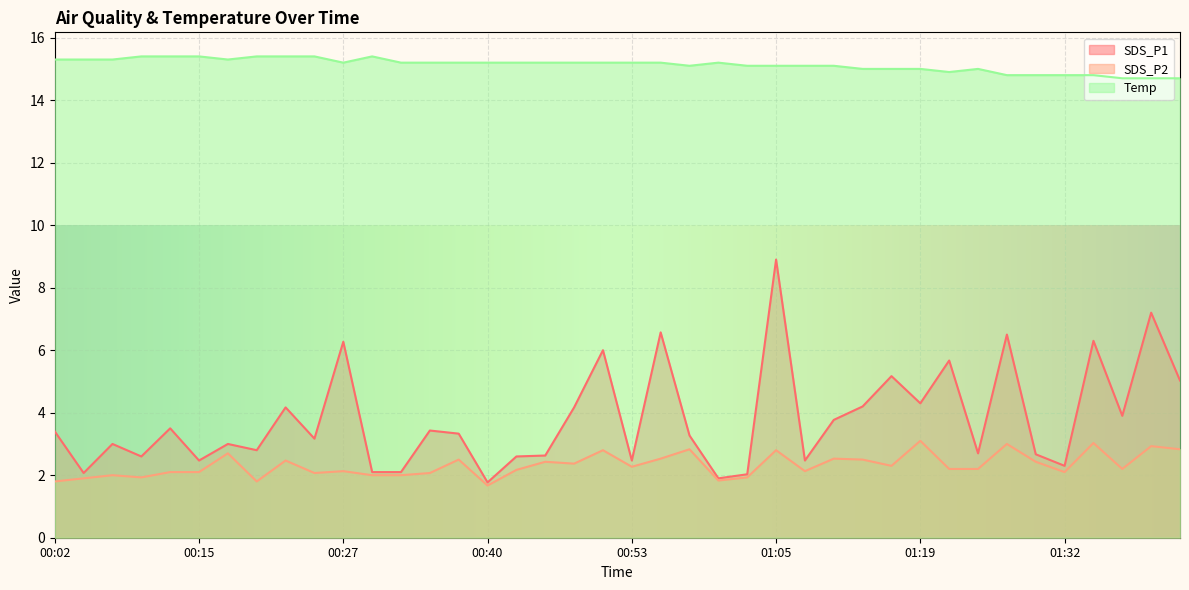

What position from the right is 01:37?

3